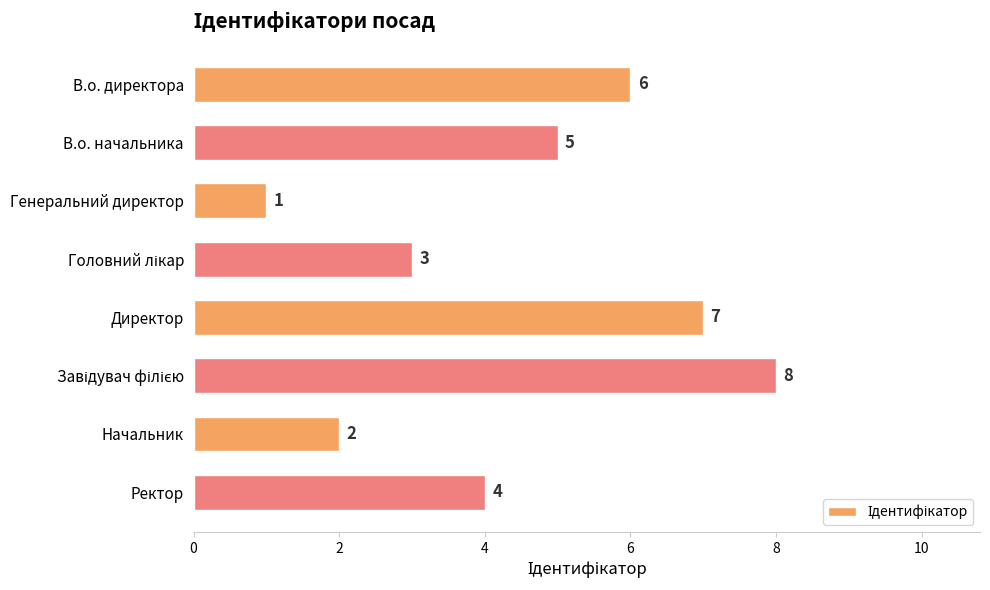

The chart shows a value of 2 at Начальник. True or false?

True